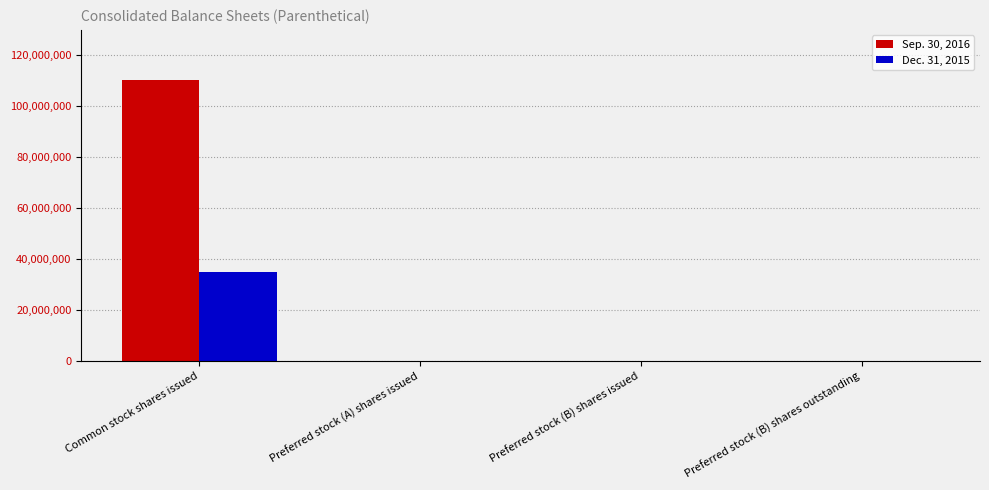

Which series has the largest total across all categories?

Sep. 30, 2016